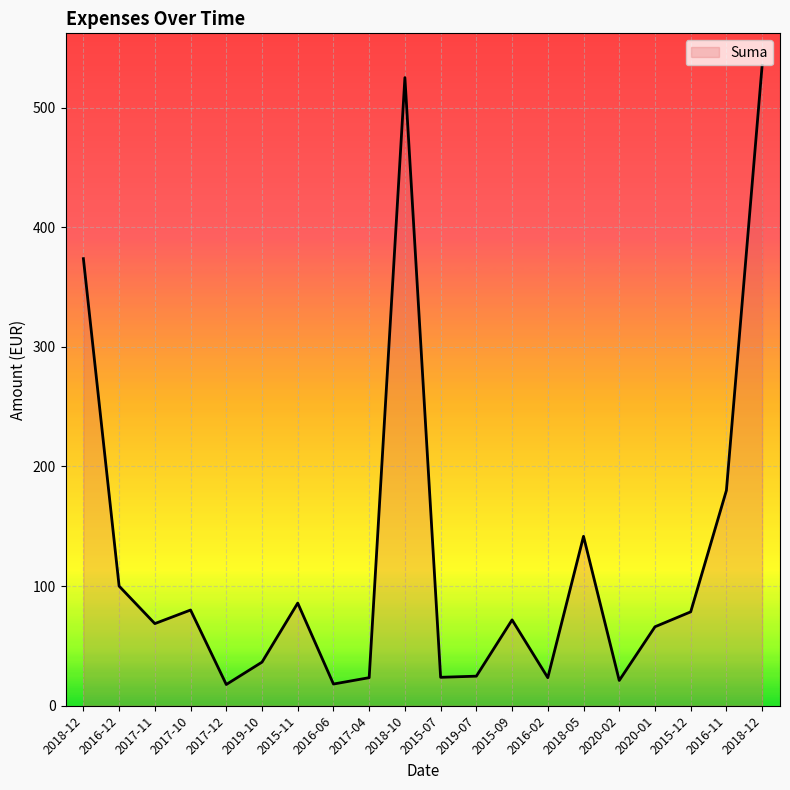

What is the label of the 20th point from the left?

2018-12